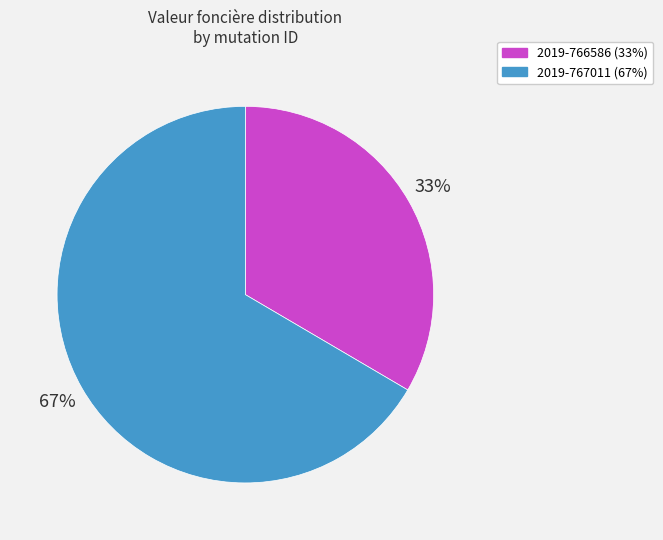

Is it true that 2019-767011 is 67% of the pie?

True